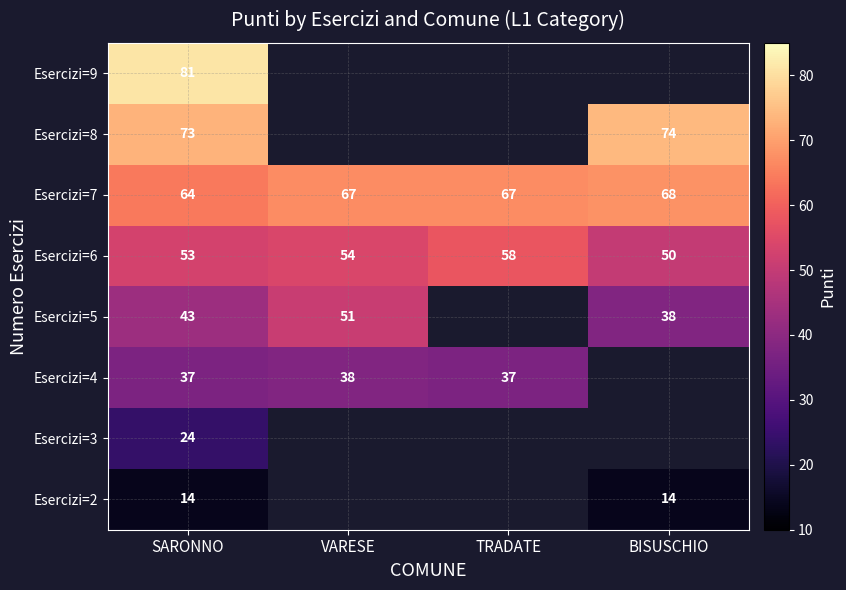

Which has a higher value, BISUSCHIO or VARESE?

VARESE